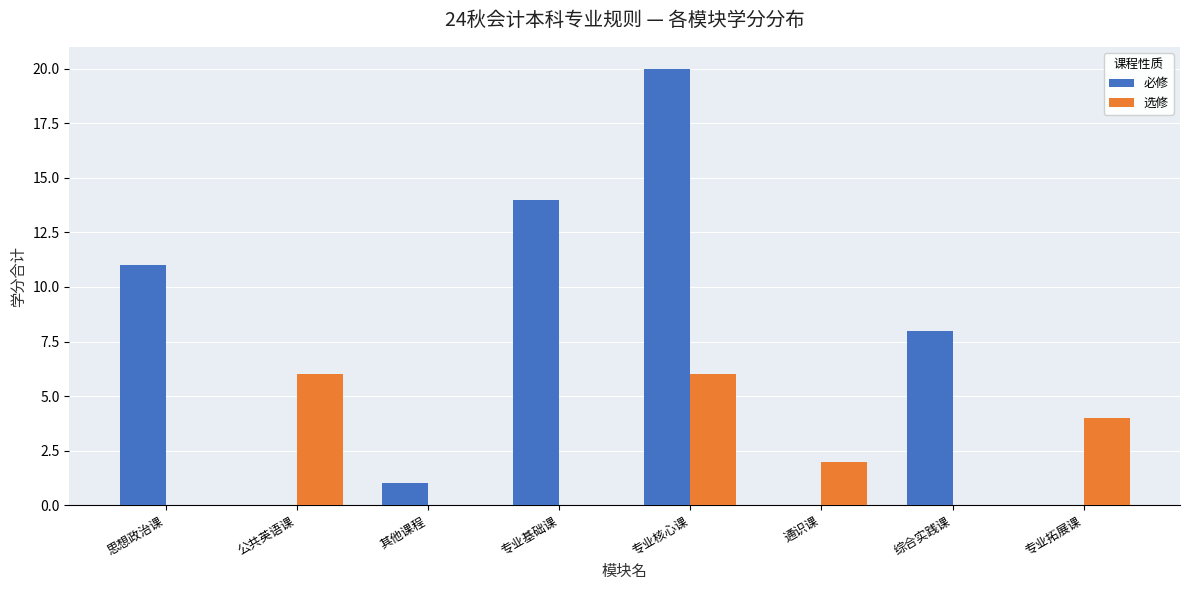

At which category is the sum across all series the highest?

专业核心课